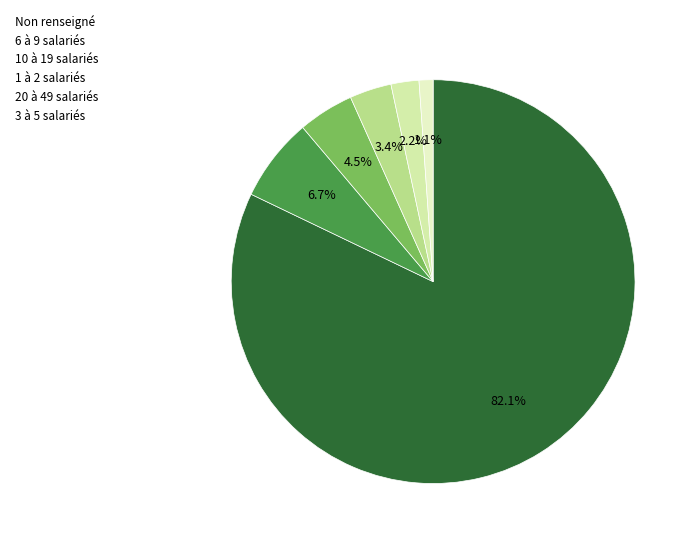

Which slice represents more than half of the pie?

Non renseigné